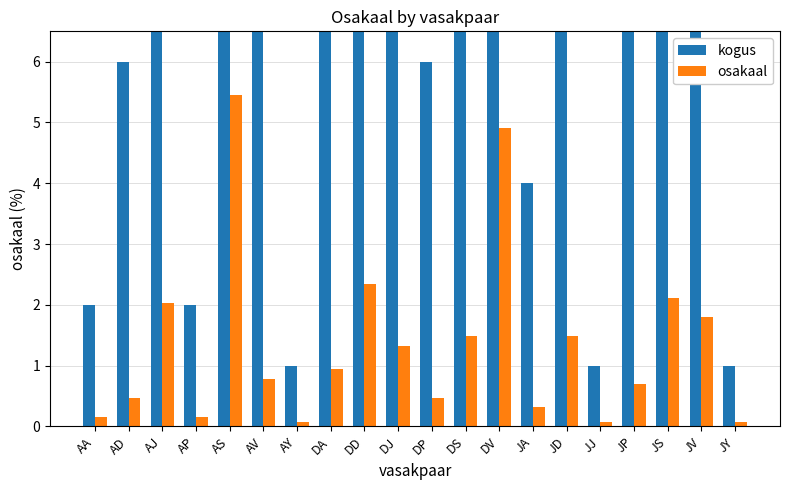

How many data points does each series have?

20